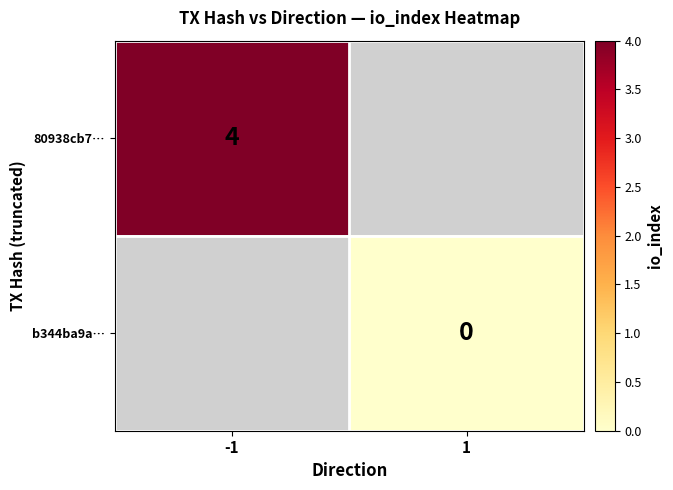

True or false: 80938cb7… has a value of 4 at -1.

True